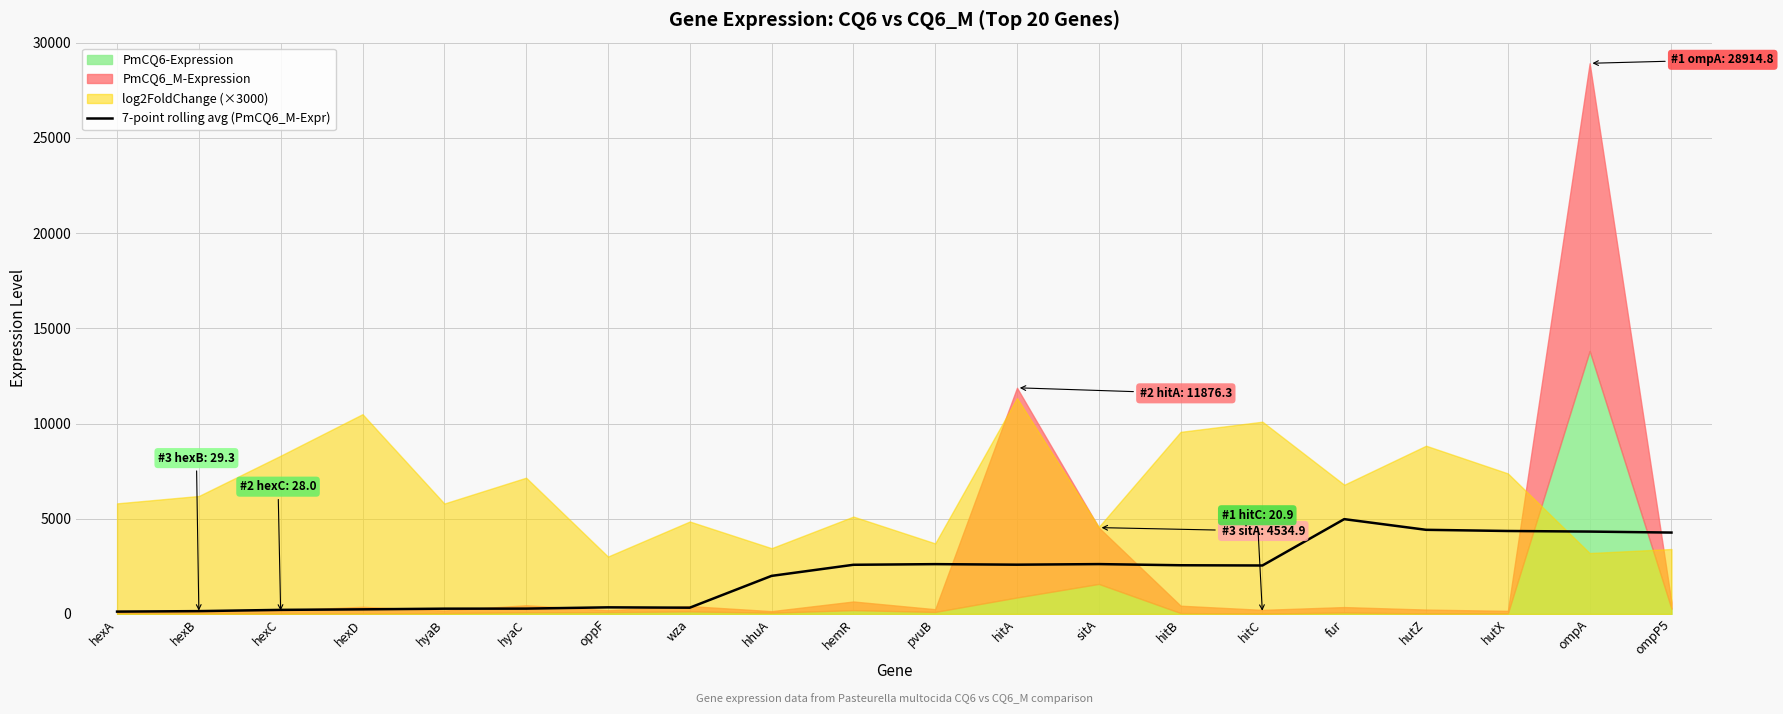

What is the label of the 5th point from the left?

hyaB